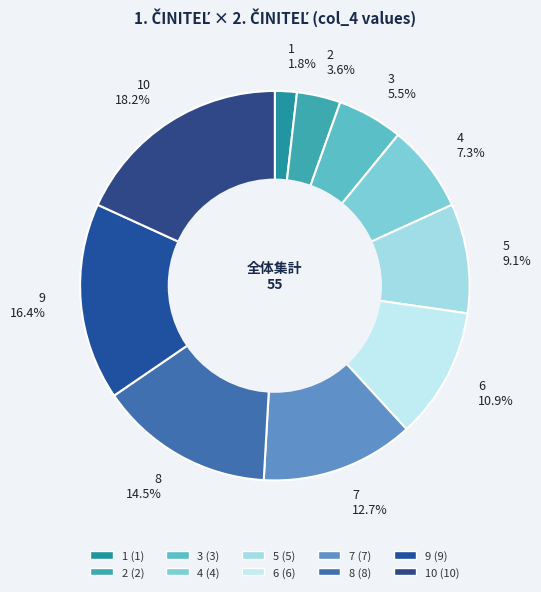

What is the smallest slice in the pie chart?

1